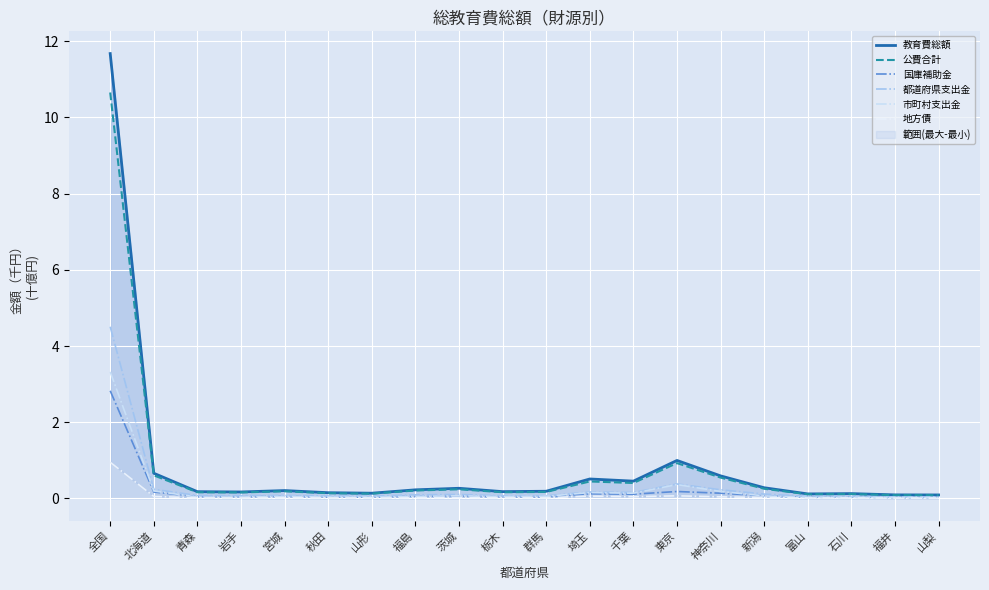

What are all the series names shown in the legend?

教育費総額, 公費合計, 国庫補助金, 都道府県支出金, 市町村支出金, 地方債